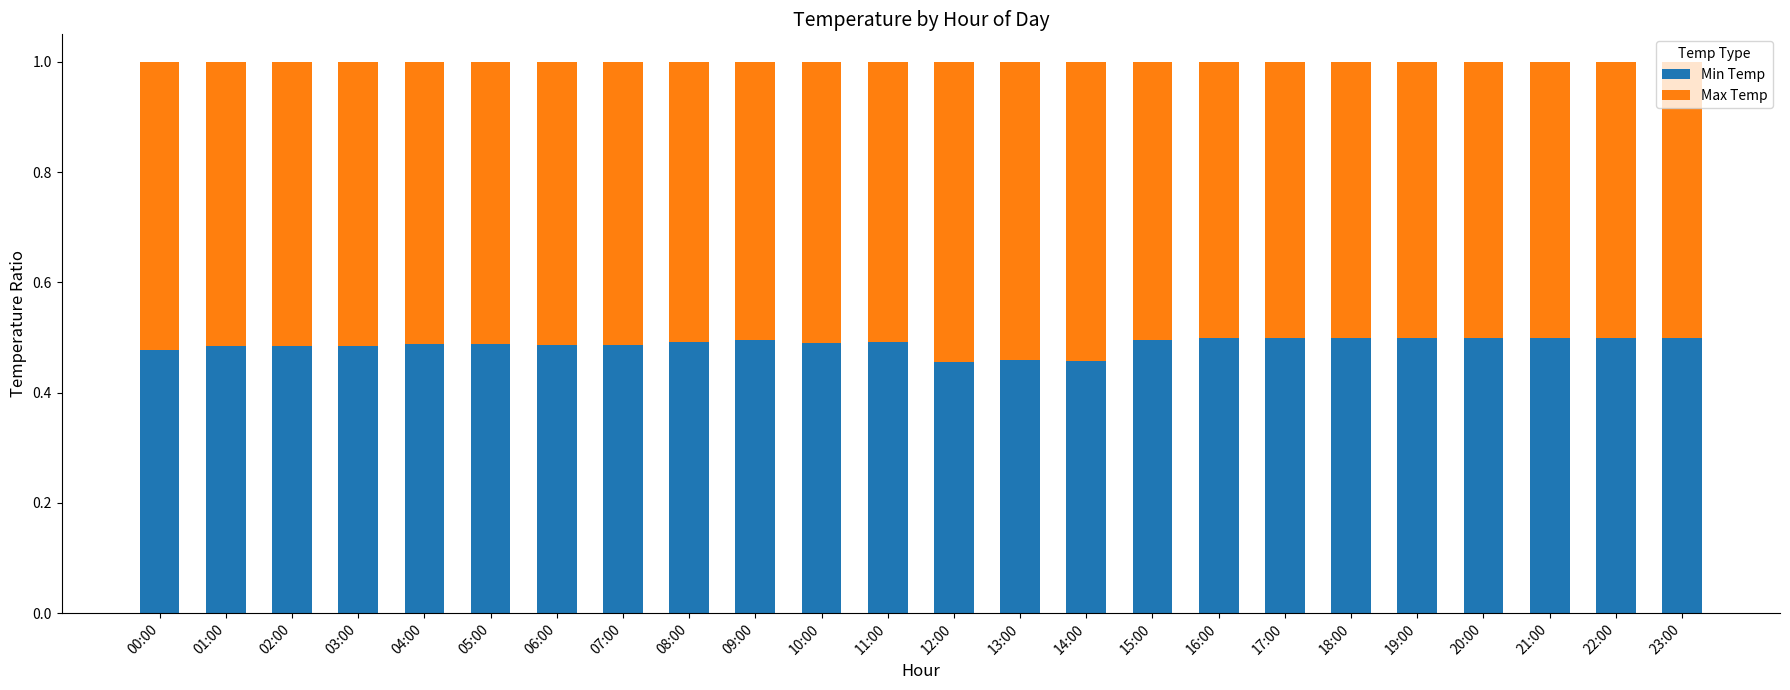

How many Min Temp values are between 0 and 1?

24